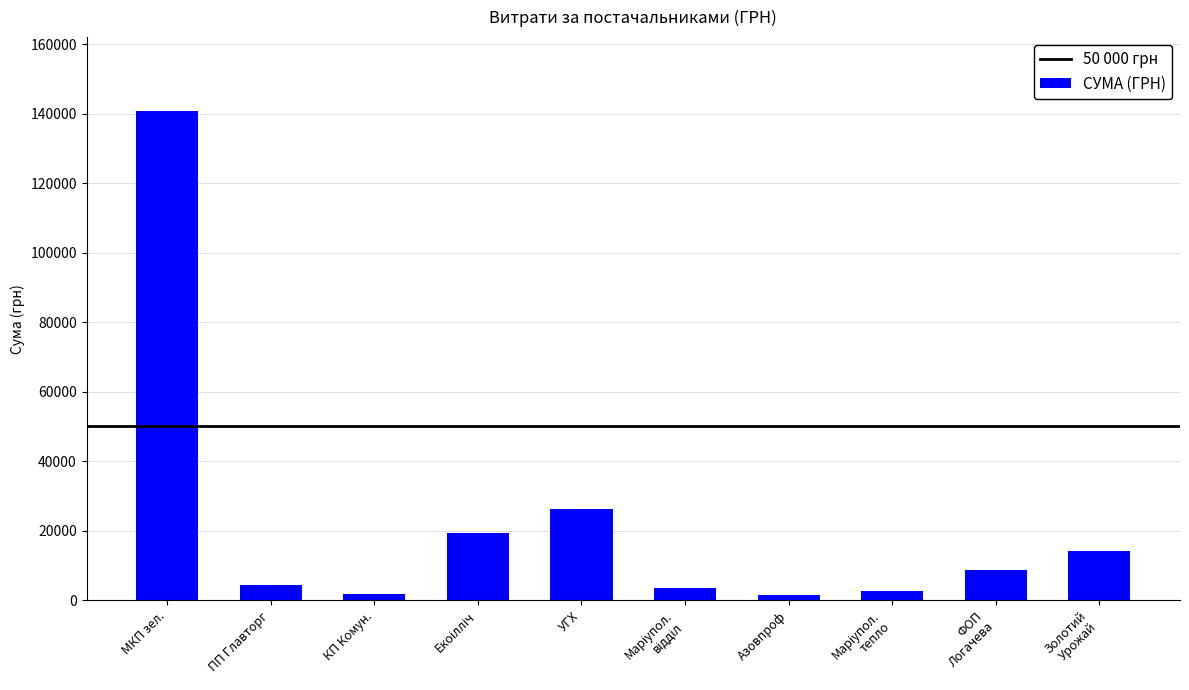

What is the label of the 9th bar from the right?

ПП Главторг